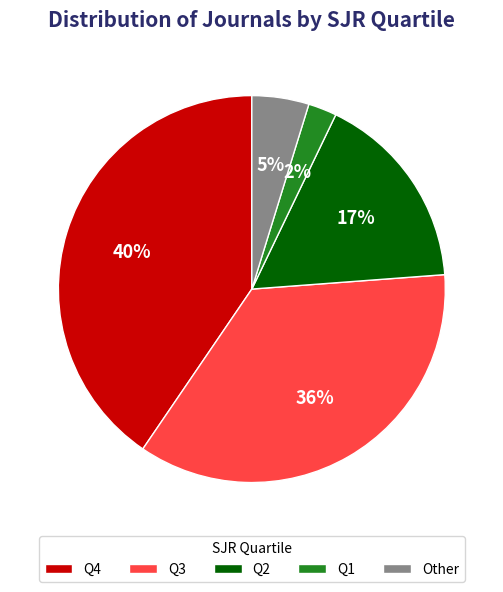

Count the number of slices in the pie.

5